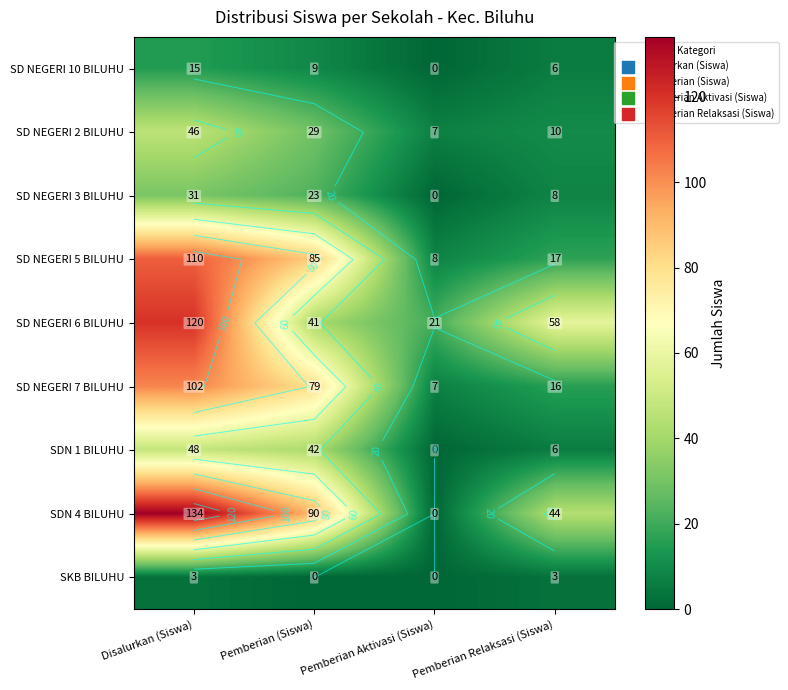

What is the difference between the highest and lowest values at Pemberian (Siswa)?

90